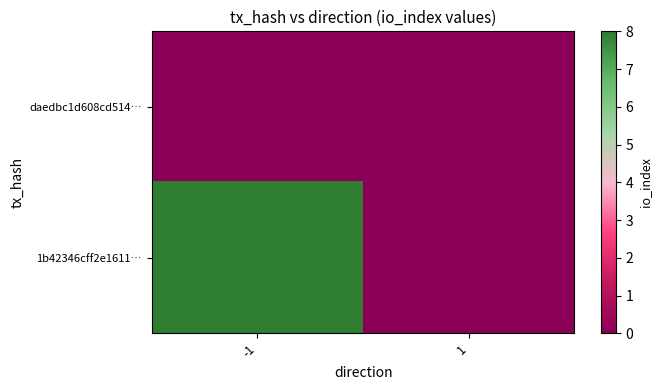

Reading left to right, list all the values displayed in this chart.

daedbc1d608cd514…: -1=0	1=0
1b42346cff2e1611…: -1=8	1=0